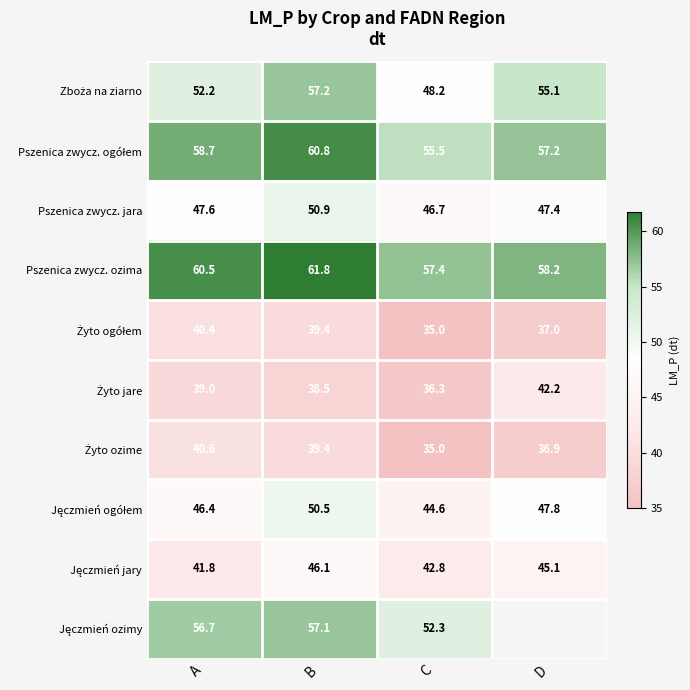

Read the Pszenica zwycz. ogółem value at C.

55.5